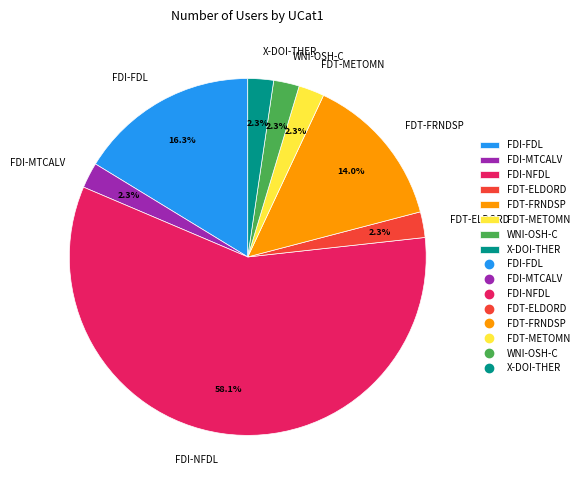

What is the majority slice?

FDI-NFDL